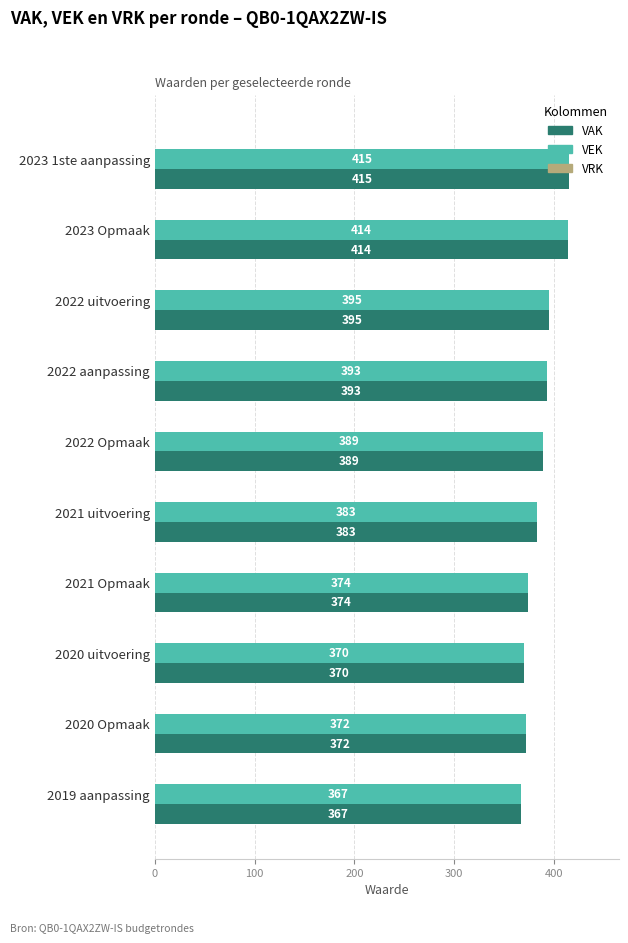

What is the sum of all VEK values?

3872